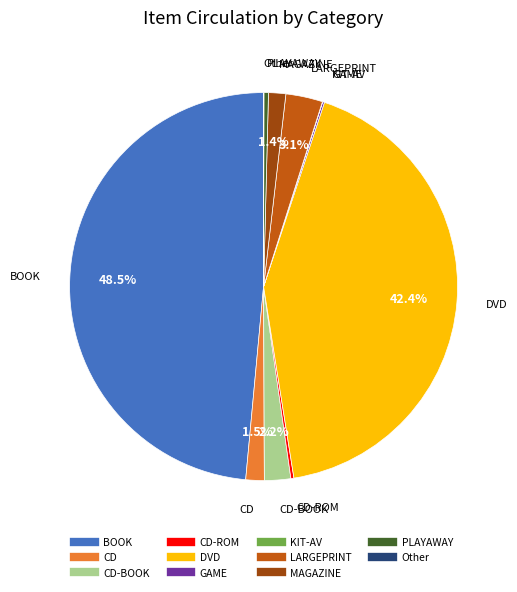

Is there a majority slice in this chart?

No